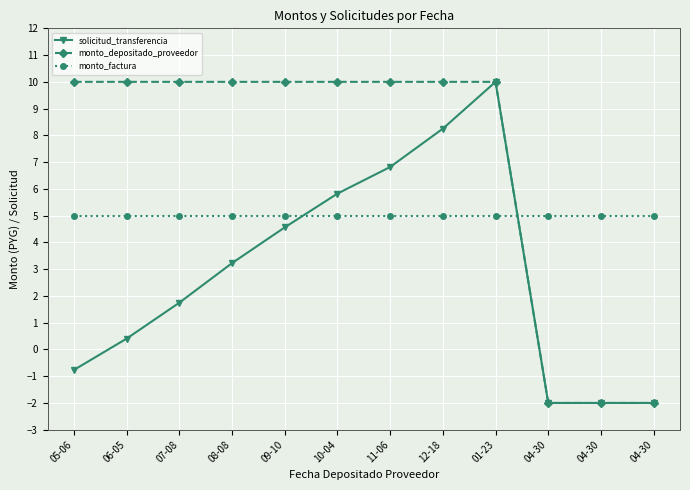

The value of monto_depositado_proveedor at 10-04 is 18.0. True or false?

False